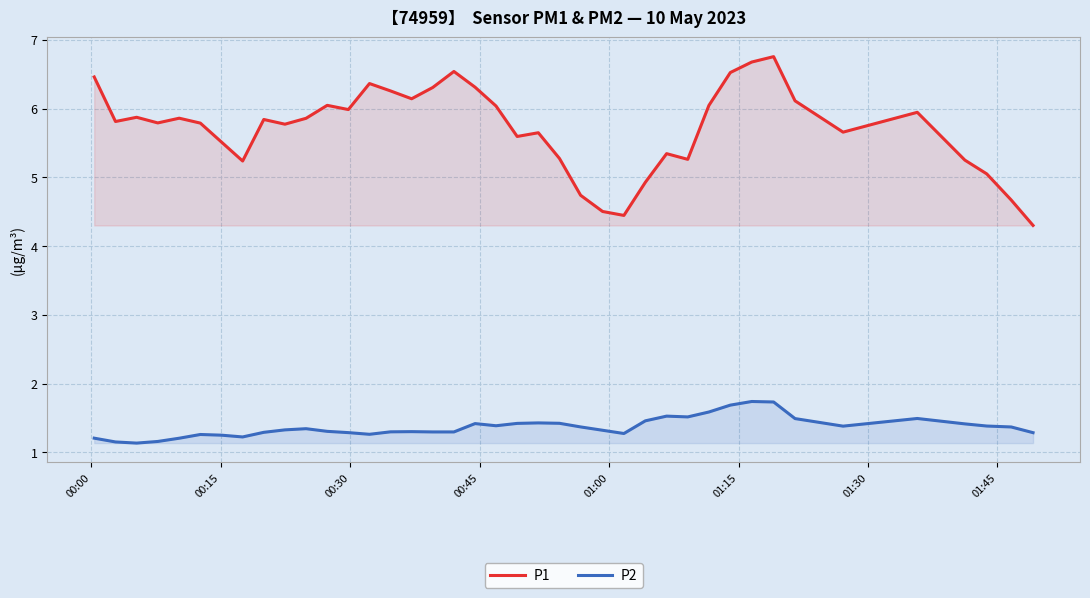

How many P2 values are between 1 and 2?

40